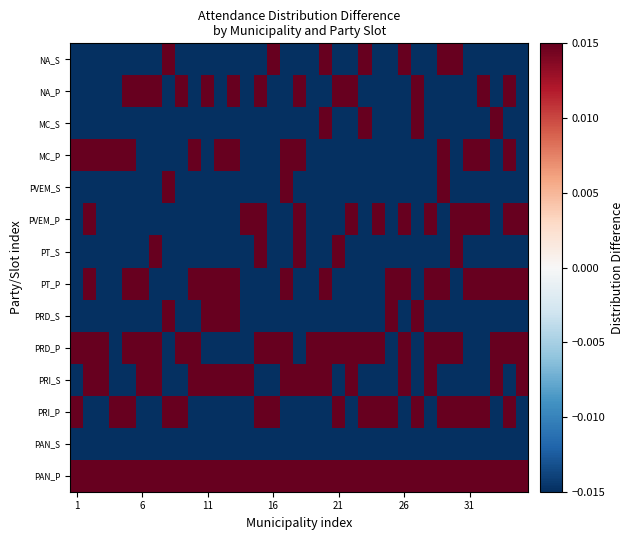

Which label corresponds to the smallest value in the chart?

1